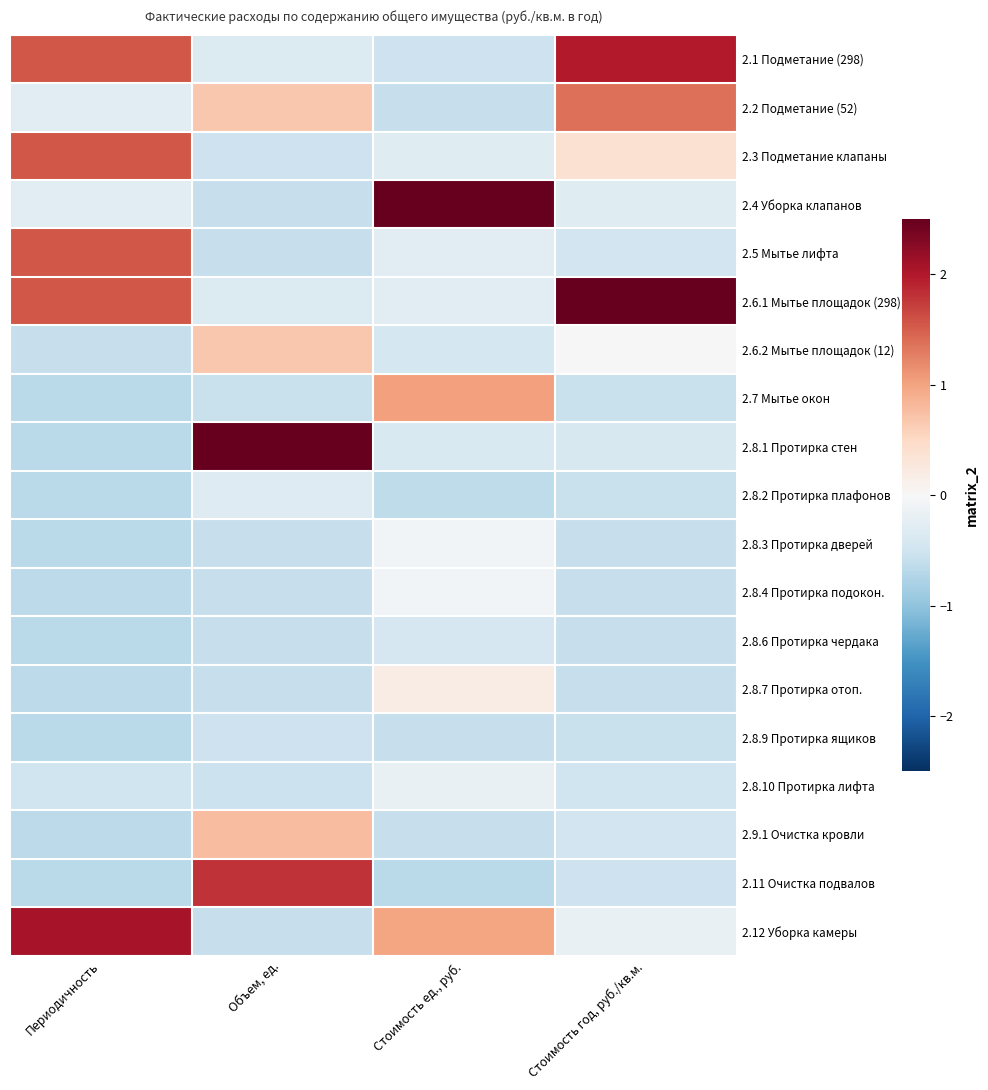

Reading left to right, what are all the values shown in this chart?

2.1 Подметание (298): Периодичность=1.6	Объем, ед.=-0.3	Стоимость ед., руб.=-0.5	Стоимость год, руб./кв.м.=2.0
2.2 Подметание (52): Периодичность=-0.3	Объем, ед.=0.7	Стоимость ед., руб.=-0.6	Стоимость год, руб./кв.м.=1.4
2.3 Подметание клапаны: Периодичность=1.6	Объем, ед.=-0.5	Стоимость ед., руб.=-0.3	Стоимость год, руб./кв.м.=0.4
2.4 Уборка клапанов: Периодичность=-0.3	Объем, ед.=-0.6	Стоимость ед., руб.=3.7	Стоимость год, руб./кв.м.=-0.3
2.5 Мытье лифта: Периодичность=1.6	Объем, ед.=-0.6	Стоимость ед., руб.=-0.3	Стоимость год, руб./кв.м.=-0.5
2.6.1 Мытье площадок (298): Периодичность=1.6	Объем, ед.=-0.3	Стоимость ед., руб.=-0.3	Стоимость год, руб./кв.м.=3.1
2.6.2 Мытье площадок (12): Периодичность=-0.6	Объем, ед.=0.7	Стоимость ед., руб.=-0.4	Стоимость год, руб./кв.м.=0.0
2.7 Мытье окон: Периодичность=-0.7	Объем, ед.=-0.6	Стоимость ед., руб.=1.0	Стоимость год, руб./кв.м.=-0.6
2.8.1 Протирка стен: Периодичность=-0.7	Объем, ед.=3.2	Стоимость ед., руб.=-0.4	Стоимость год, руб./кв.м.=-0.4
2.8.2 Протирка плафонов: Периодичность=-0.7	Объем, ед.=-0.3	Стоимость ед., руб.=-0.6	Стоимость год, руб./кв.м.=-0.6
2.8.3 Протирка дверей: Периодичность=-0.7	Объем, ед.=-0.6	Стоимость ед., руб.=-0.1	Стоимость год, руб./кв.м.=-0.6
2.8.4 Протирка подокон.: Периодичность=-0.7	Объем, ед.=-0.6	Стоимость ед., руб.=-0.1	Стоимость год, руб./кв.м.=-0.6
2.8.6 Протирка чердака: Периодичность=-0.7	Объем, ед.=-0.6	Стоимость ед., руб.=-0.4	Стоимость год, руб./кв.м.=-0.6
2.8.7 Протирка отоп.: Периодичность=-0.7	Объем, ед.=-0.6	Стоимость ед., руб.=0.2	Стоимость год, руб./кв.м.=-0.6
2.8.9 Протирка ящиков: Периодичность=-0.7	Объем, ед.=-0.5	Стоимость ед., руб.=-0.6	Стоимость год, руб./кв.м.=-0.6
2.8.10 Протирка лифта: Периодичность=-0.5	Объем, ед.=-0.5	Стоимость ед., руб.=-0.2	Стоимость год, руб./кв.м.=-0.5
2.9.1 Очистка кровли: Периодичность=-0.7	Объем, ед.=0.8	Стоимость ед., руб.=-0.6	Стоимость год, руб./кв.м.=-0.5
2.11 Очистка подвалов: Периодичность=-0.7	Объем, ед.=1.8	Стоимость ед., руб.=-0.7	Стоимость год, руб./кв.м.=-0.5
2.12 Уборка камеры: Периодичность=2.1	Объем, ед.=-0.6	Стоимость ед., руб.=1.0	Стоимость год, руб./кв.м.=-0.2